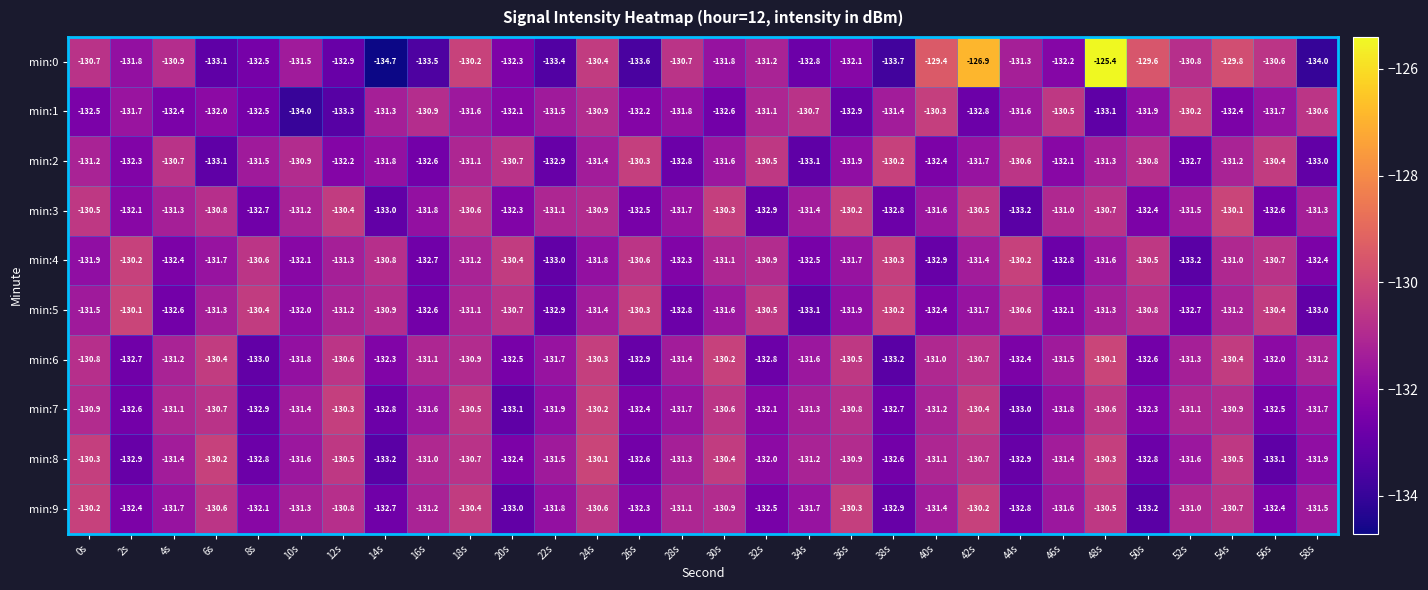

What value does the min:6 series have at 20s?

-132.5